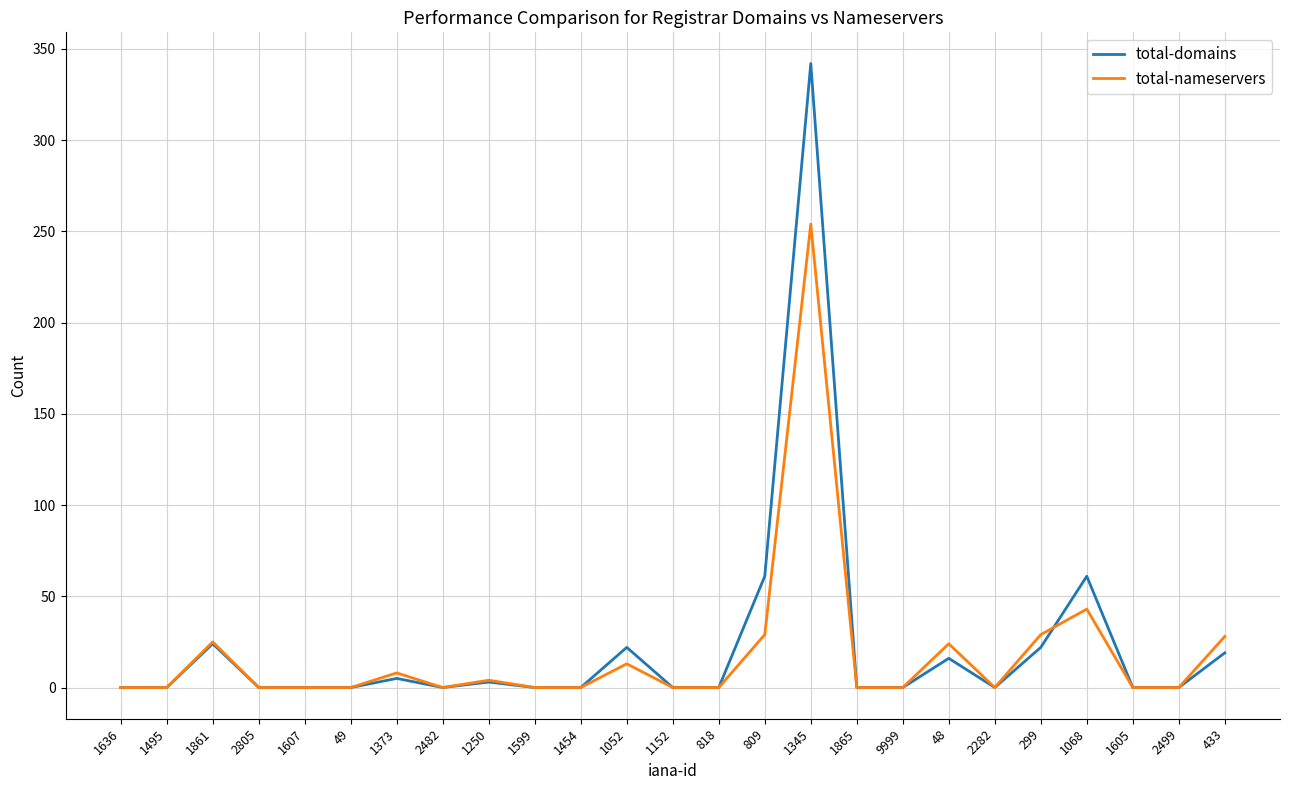

Which series has the widest spread of values?

total-domains